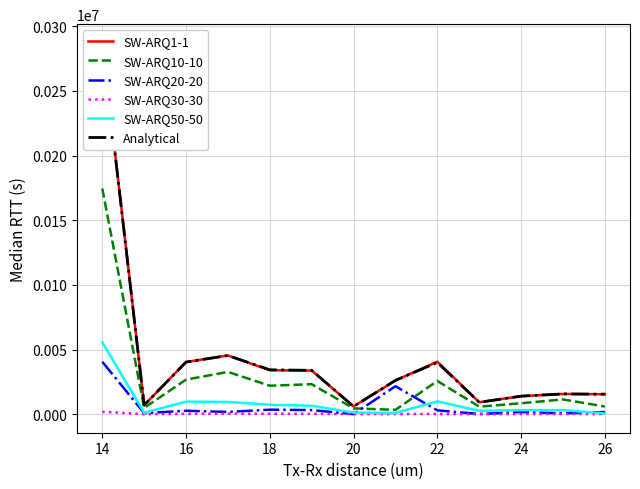

At how many categories does at least one series exceed 241245?

1